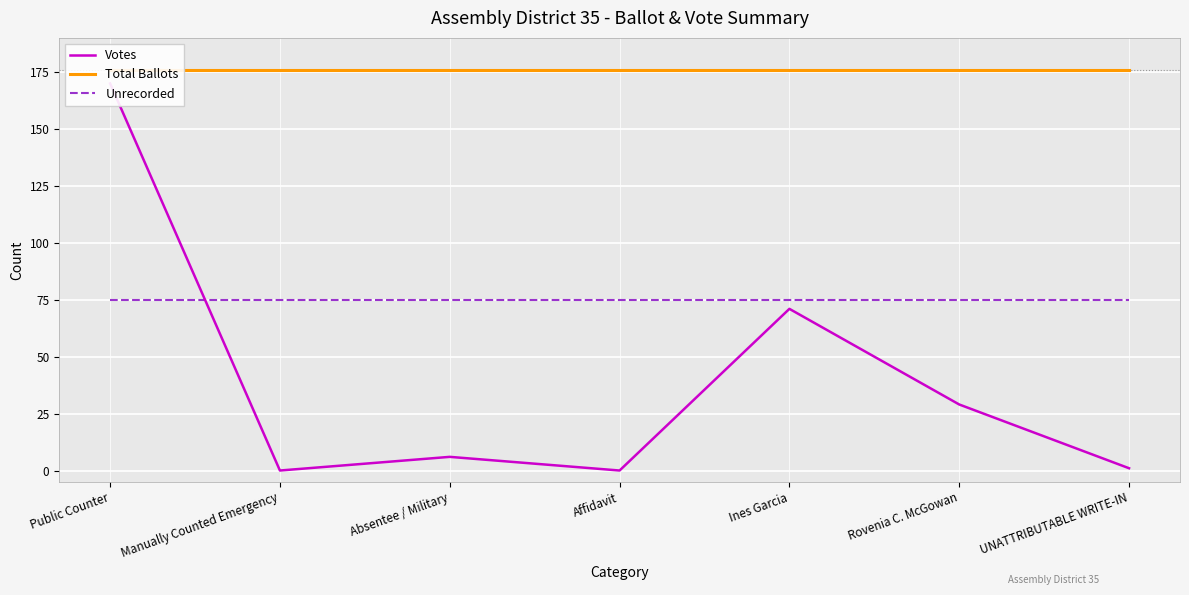

What is the lowest value of the Total Ballots series?

176